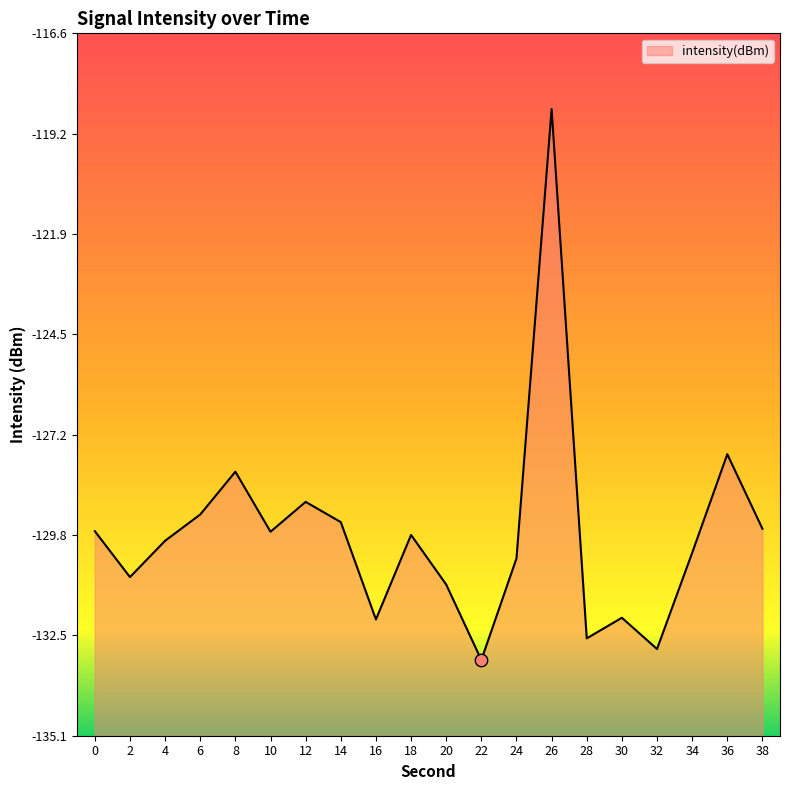

Which has a higher value, 2 or 6?

6